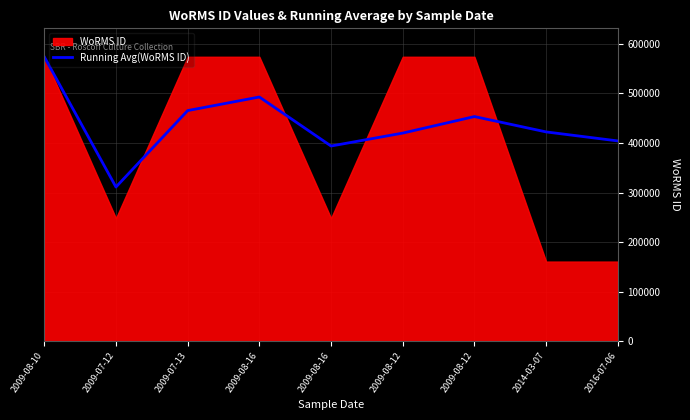

How many interior local valleys (lower than both neighbors) does the data have?

2